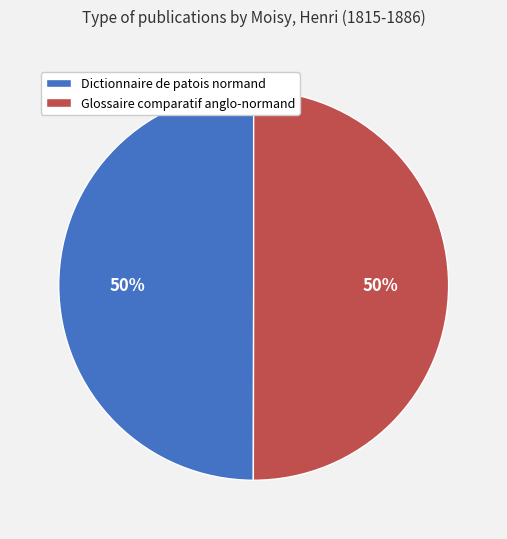

What percentage is the Glossaire comparatif anglo-normand slice, to the nearest percent?

50%